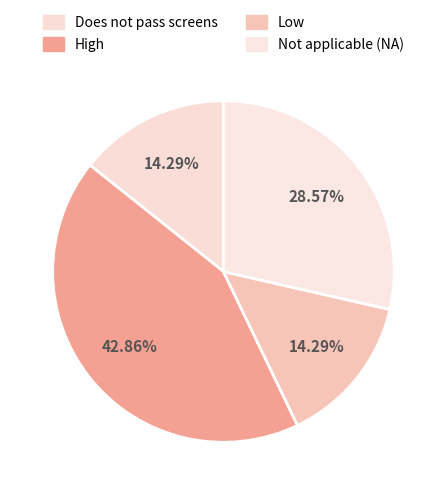

Count the number of slices in the pie.

4